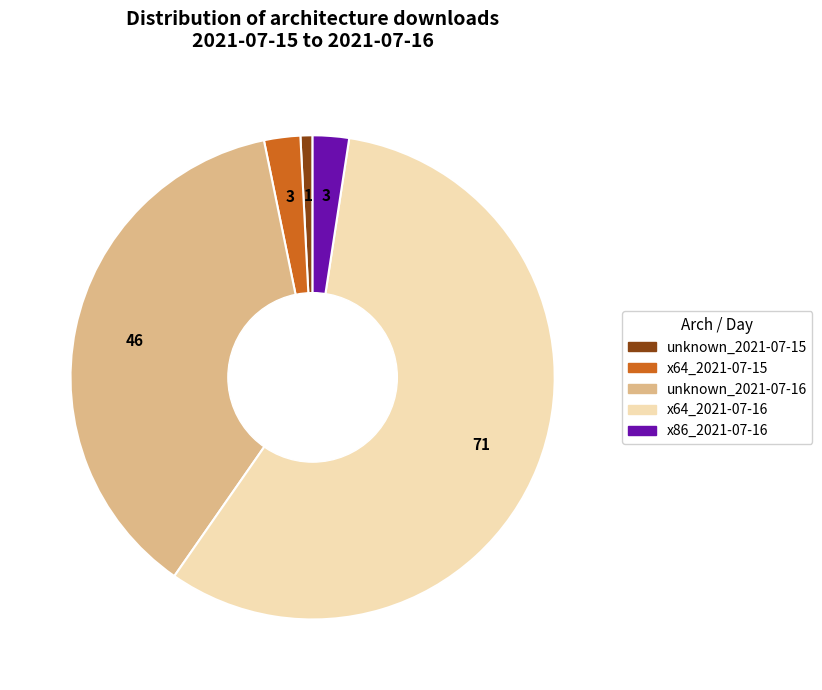

Between x86_2021-07-16 and unknown_2021-07-16, which is larger?

unknown_2021-07-16